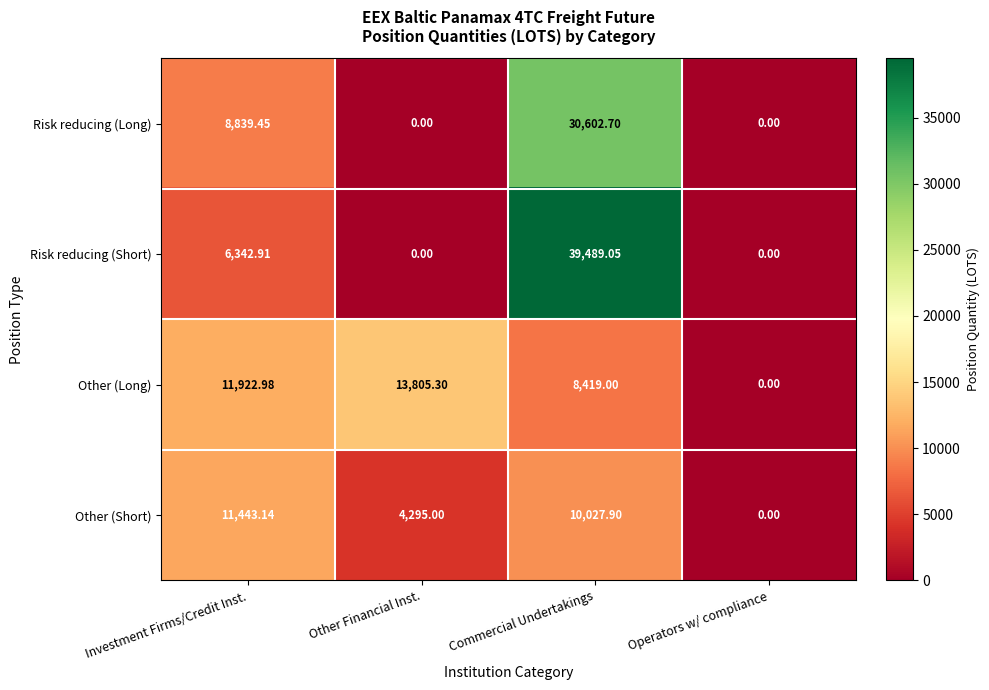

Rank the series by their average value, from highest to lowest.

Risk reducing (Short), Risk reducing (Long), Other (Long), Other (Short)